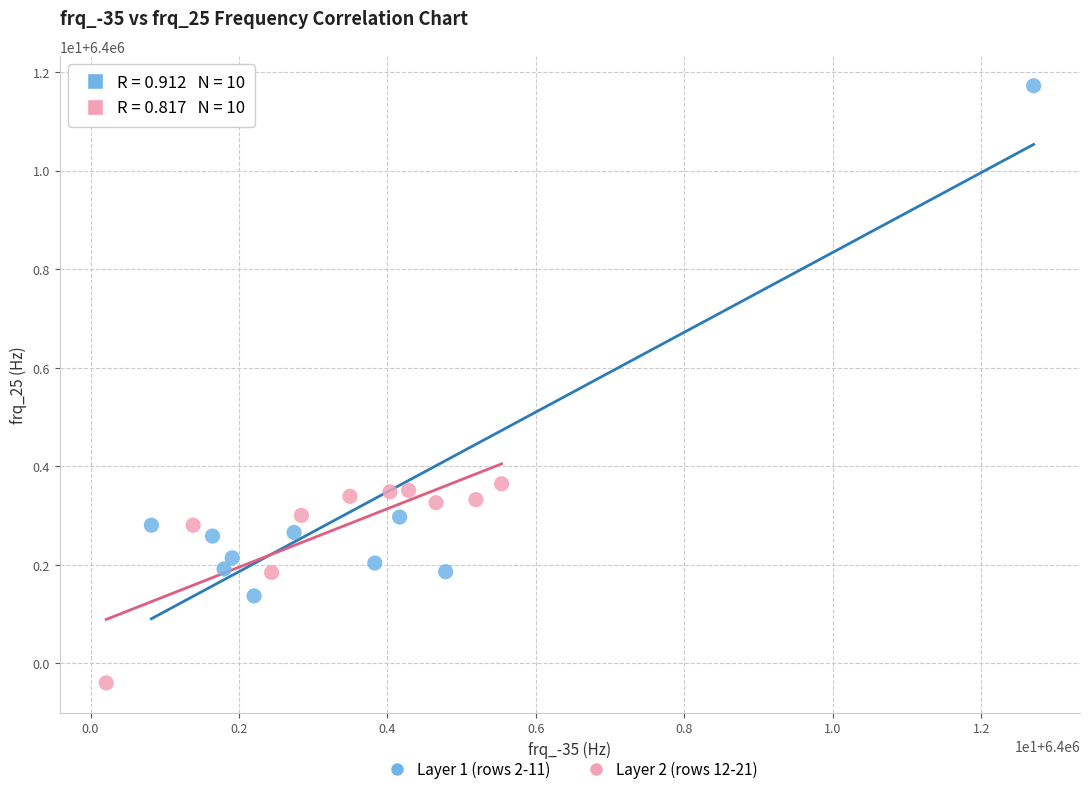

Which series contains the highest Y value?

Layer 1 (rows 2-11)